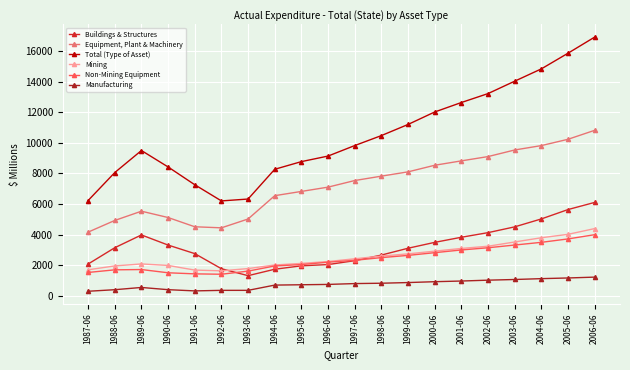

Rank the series at 1990-06 from highest to lowest value.

Total (Type of Asset), Equipment, Plant & Machinery, Buildings & Structures, Mining, Non-Mining Equipment, Manufacturing